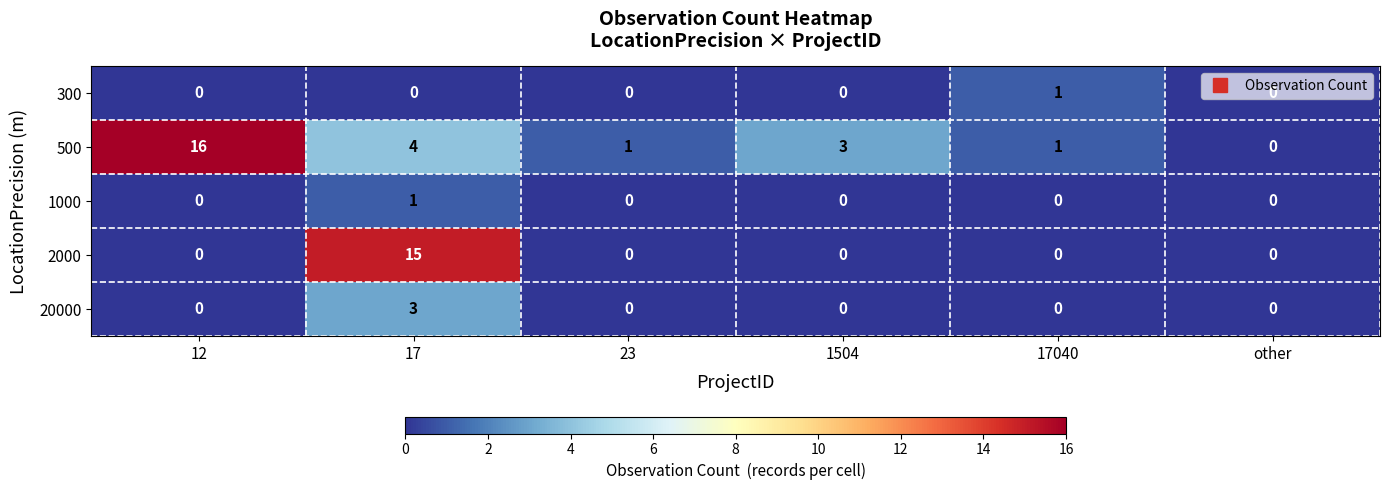

Which series has the widest spread of values?

500